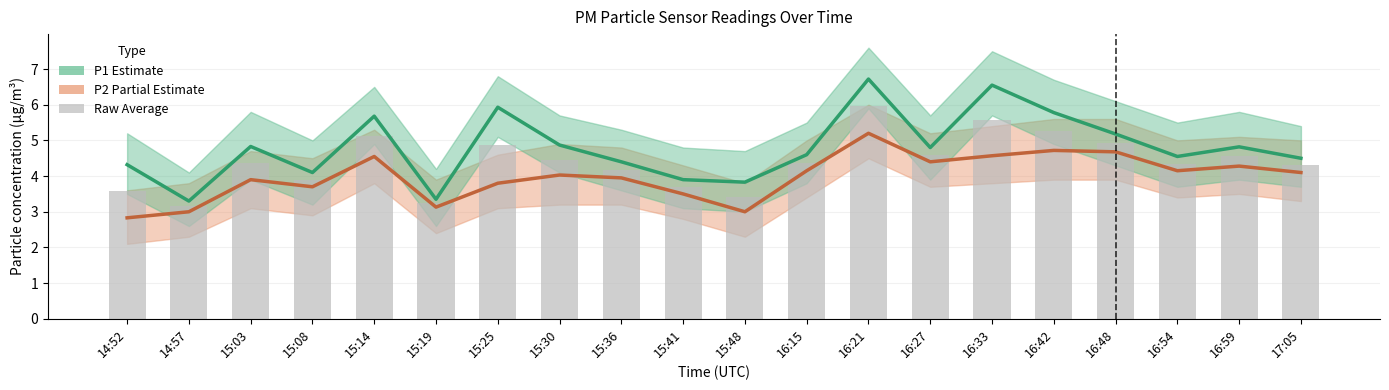

What is the lowest value of the P1 (Estimate) series?

3.3